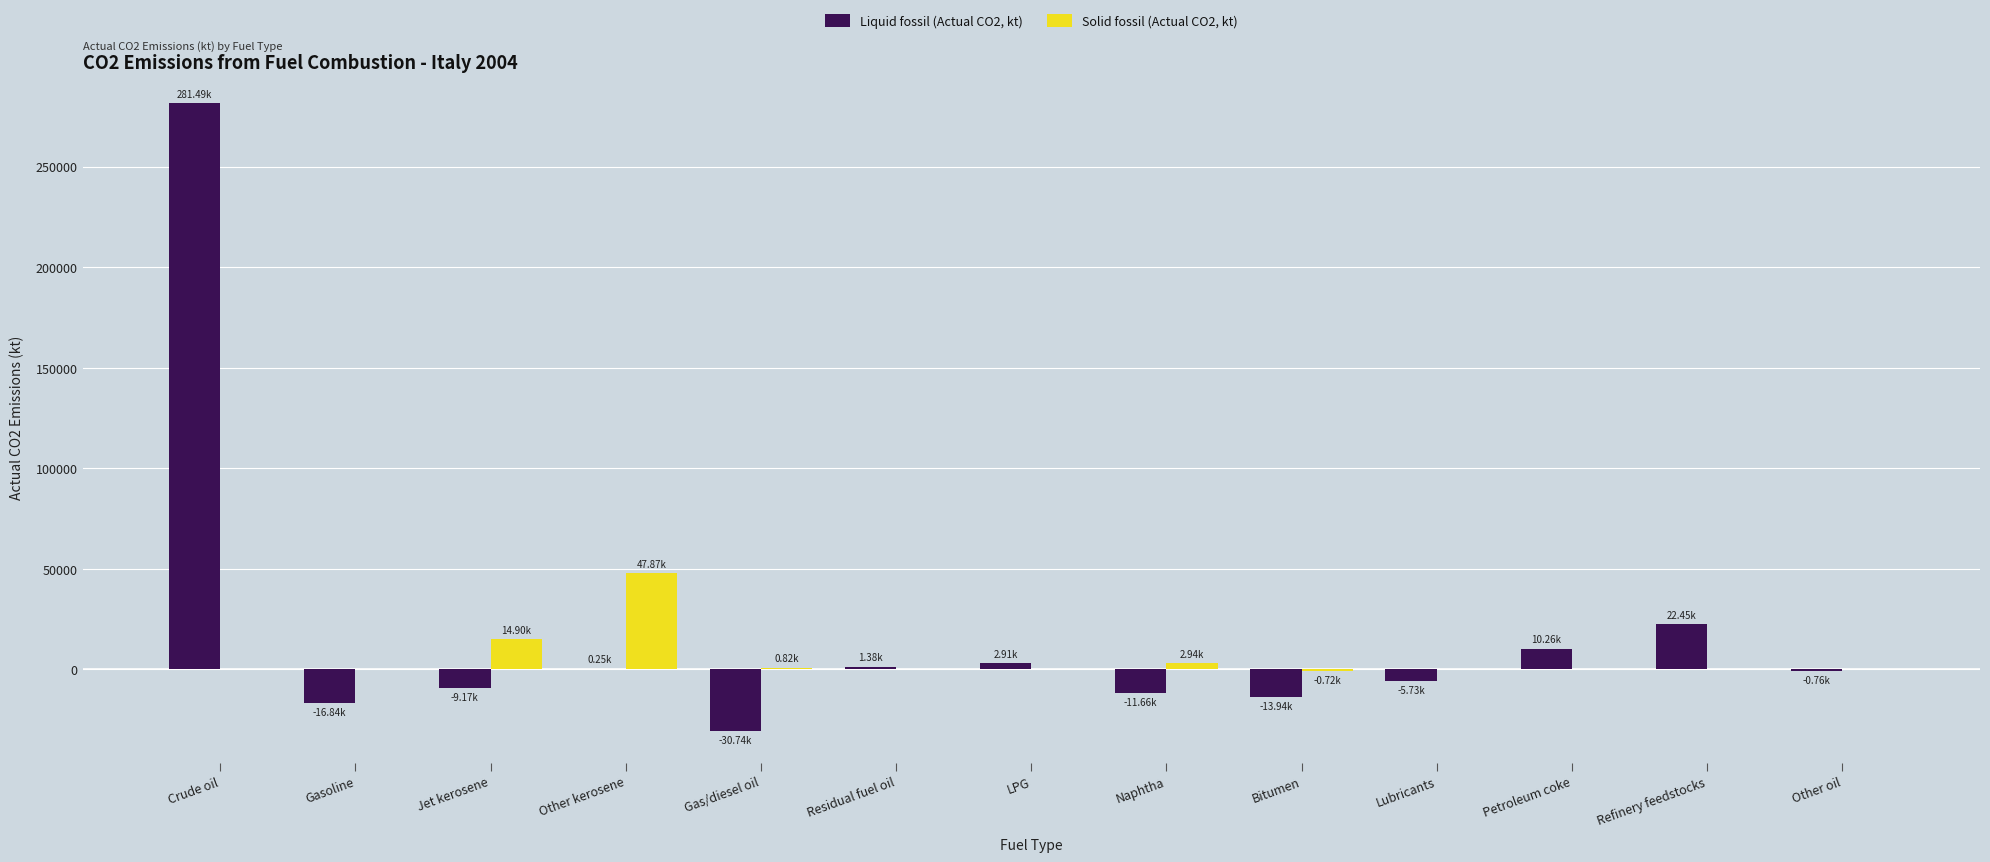

Which category has the highest value across all series?

Crude oil